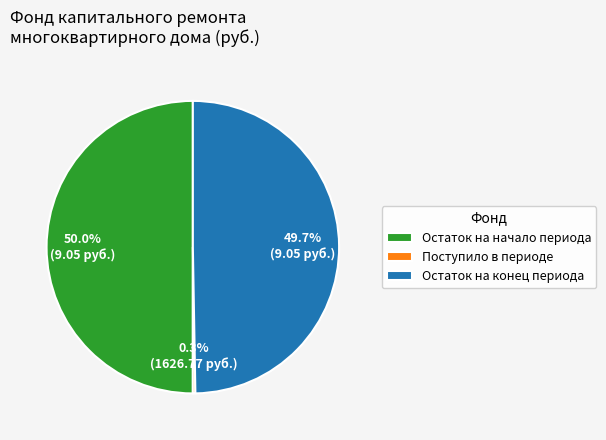

Between Поступило в периоде and Остаток на начало периода, which is larger?

Остаток на начало периода